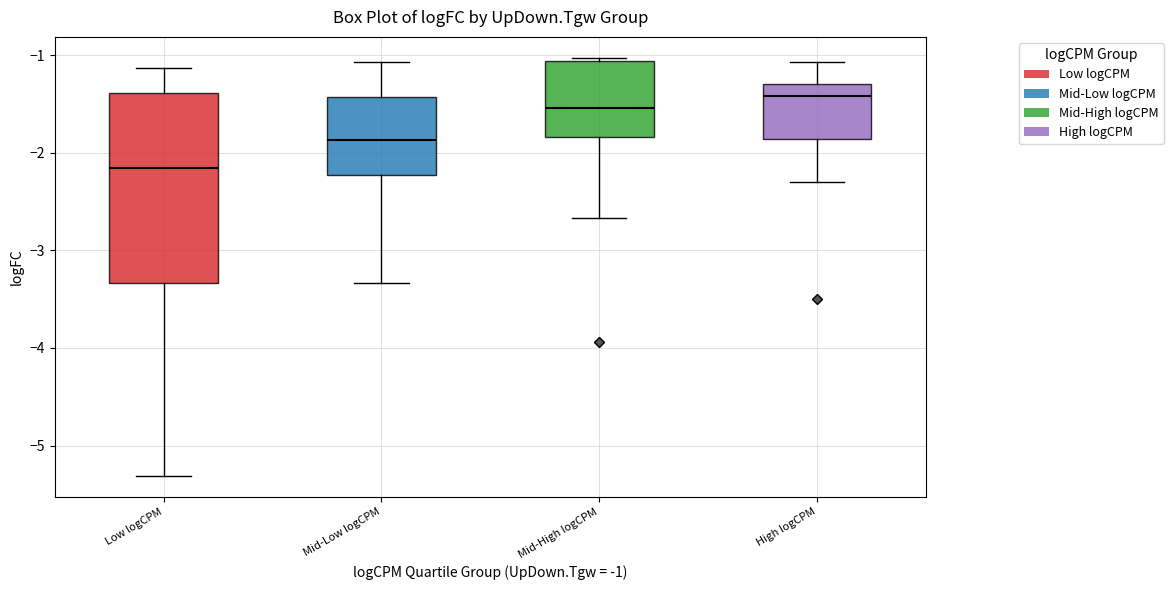

Reading left to right, transcribe this box plot: for each box, give where its median line is, the range the box spans, and where its two whiskers end, as read against the y-axis. The values are not printed on the chart, so give them approximately, as read against the axis.

Low logCPM: median -2.2, box -3.3 to -1.4, whiskers -5.3 to -1.1
Mid-Low logCPM: median -1.9, box -2.2 to -1.4, whiskers -3.3 to -1.1
Mid-High logCPM: median -1.5, box -1.8 to -1.1, whiskers -2.7 to -1.0
High logCPM: median -1.4, box -1.9 to -1.3, whiskers -2.3 to -1.1